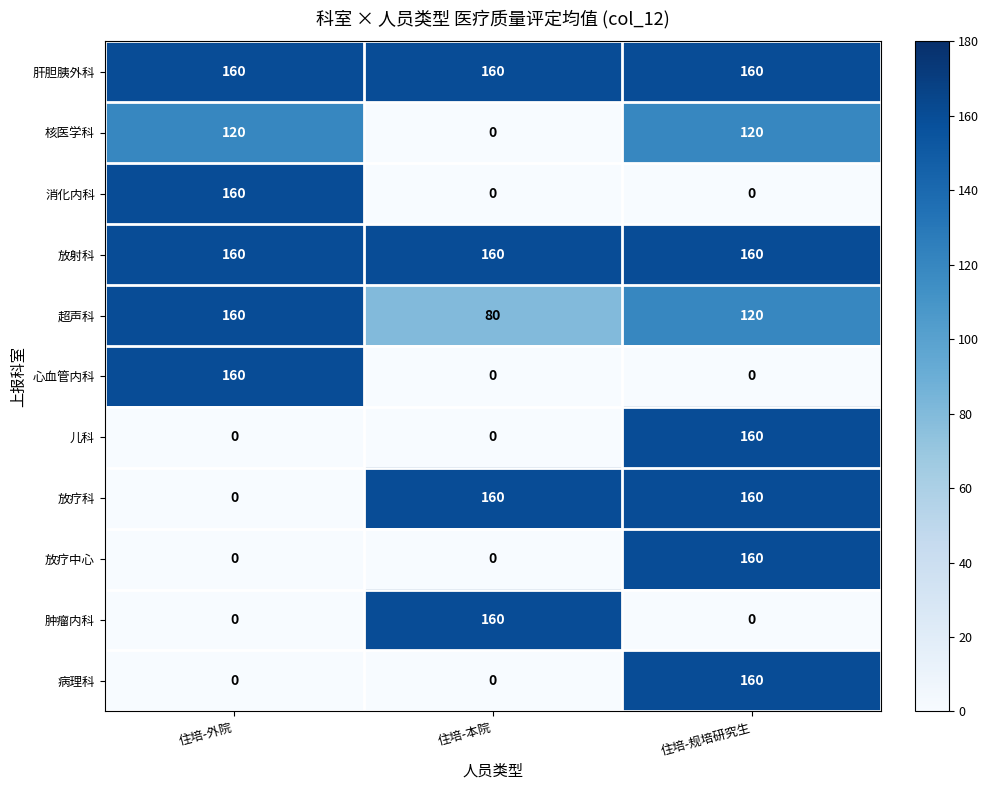

Which category has the lowest value in the 核医学科 series?

住培-本院